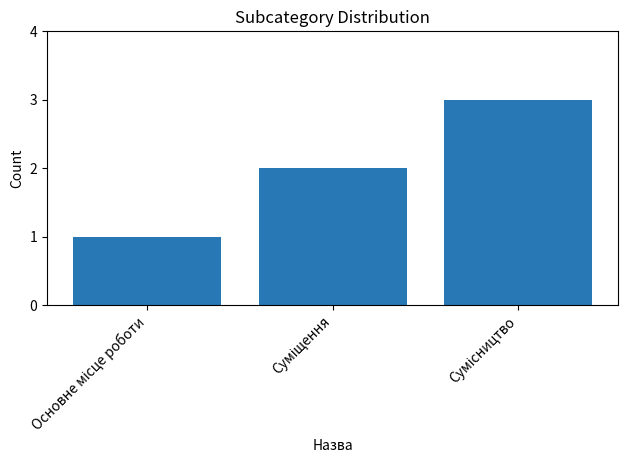

What is the greatest value displayed?

3